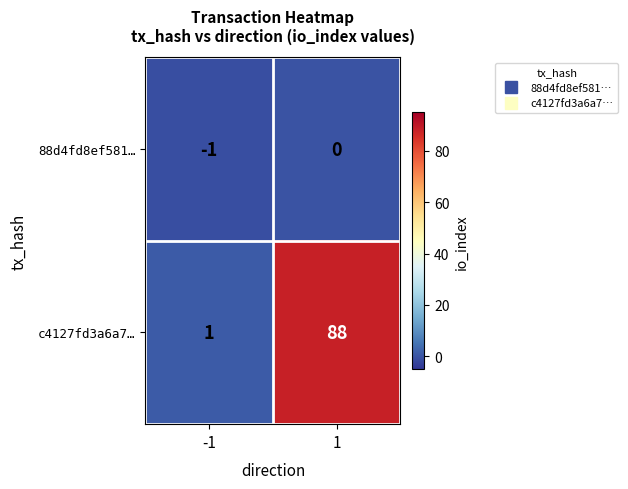

How many categories are shown in the chart?

2